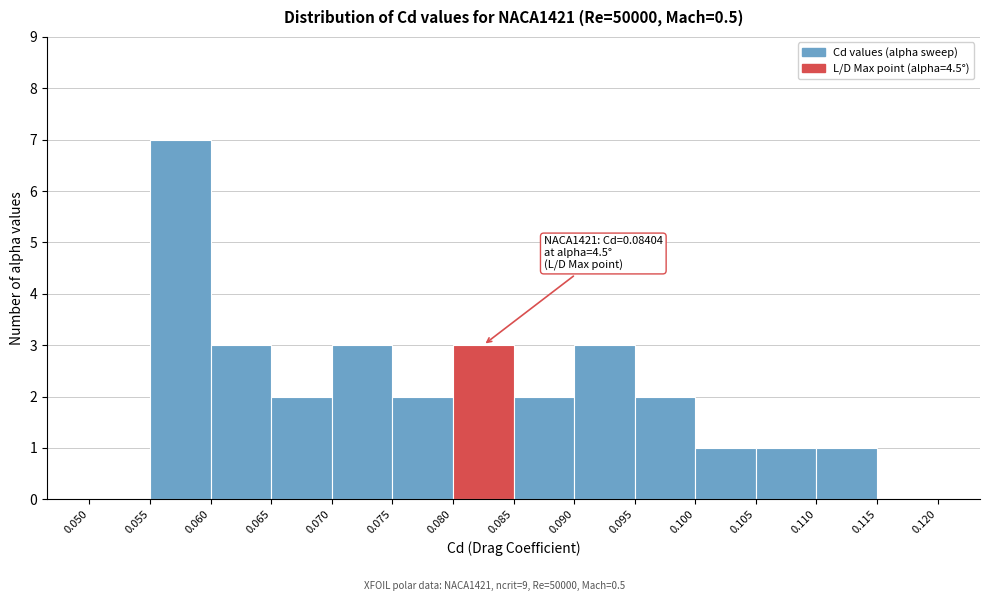

Which range on the x-axis has the tallest bar?

0.055 to 0.060